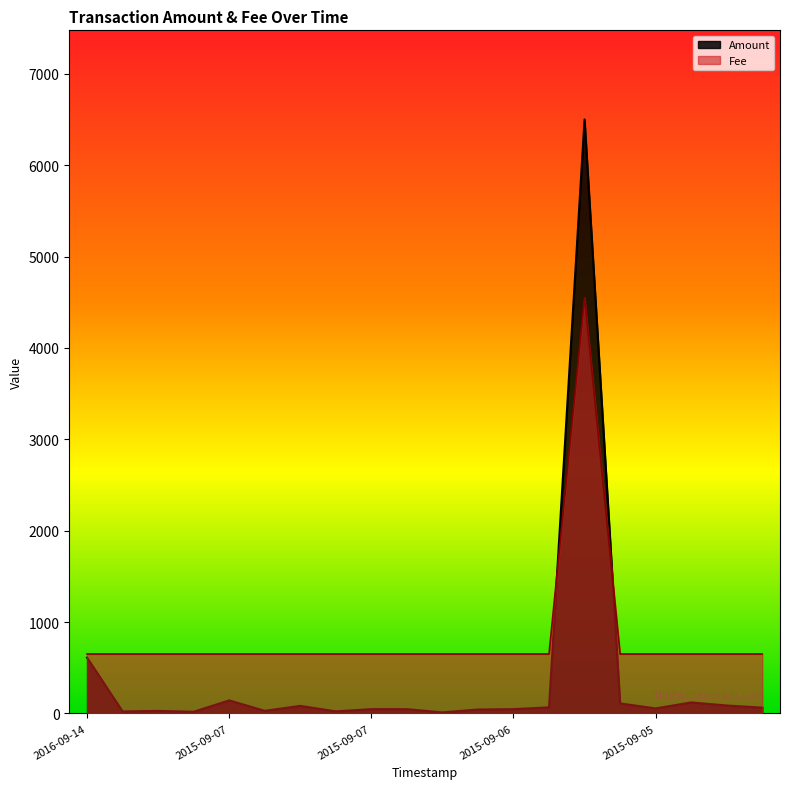

Where do Amount and Fee first cross each other?

2015-09-06 and 2015-09-06